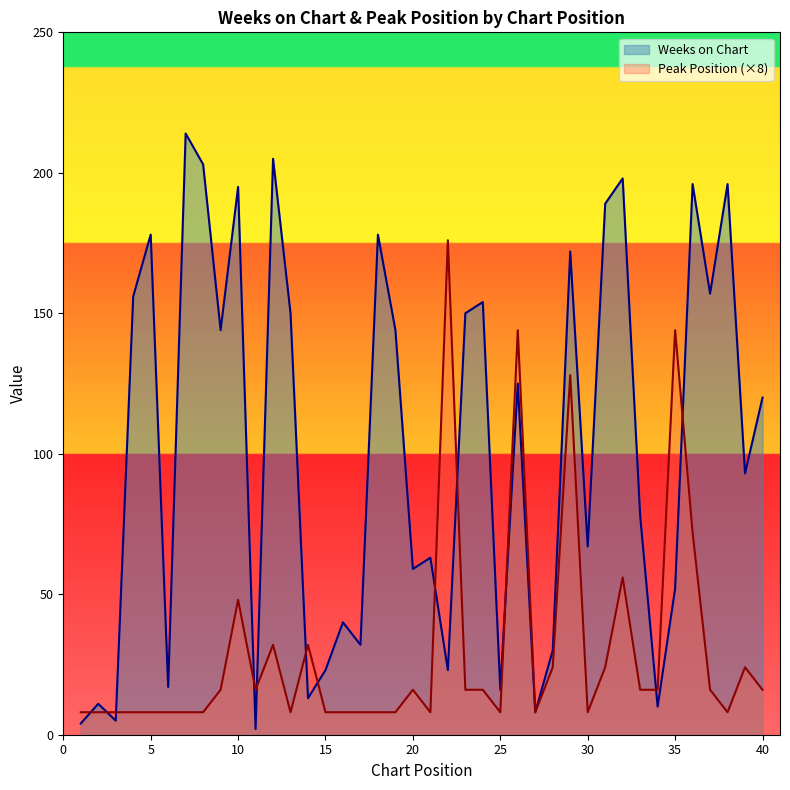

List the labels in order of Weeks on Chart value, largest first.

7, 12, 8, 32, 36, 38, 10, 31, 5, 18, 29, 37, 4, 24, 13, 23, 9, 19, 26, 40, 39, 33, 30, 21, 20, 35, 16, 17, 28, 15, 22, 6, 25, 14, 2, 34, 27, 3, 1, 11